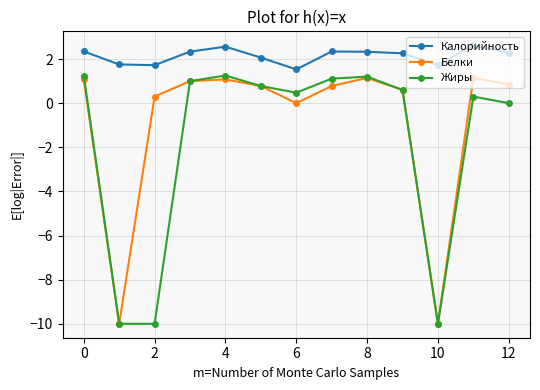

What is the minimum value for Жиры?

-10.0